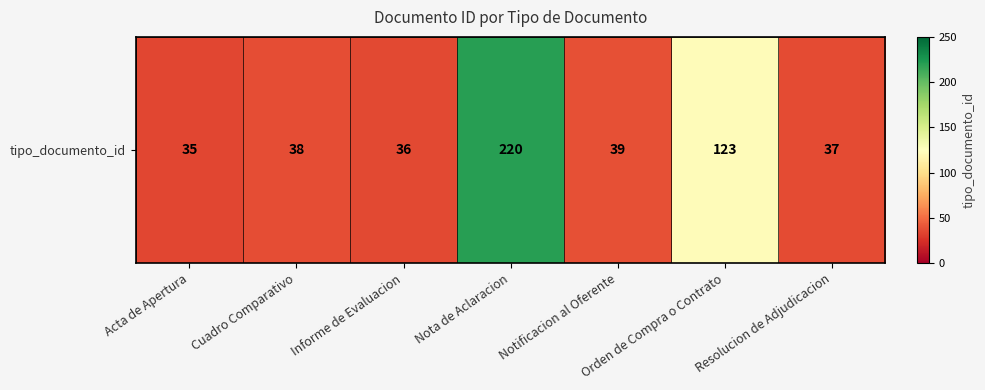

Between Resolucion de Adjudicacion and Informe de Evaluacion, which is larger?

Resolucion de Adjudicacion